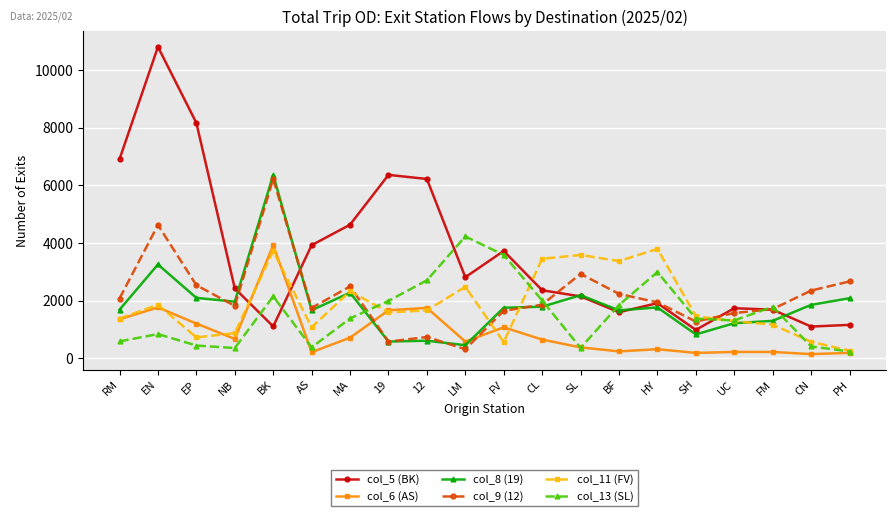

True or false: col_6 (AS) has more than 1 interior local peaks.

True